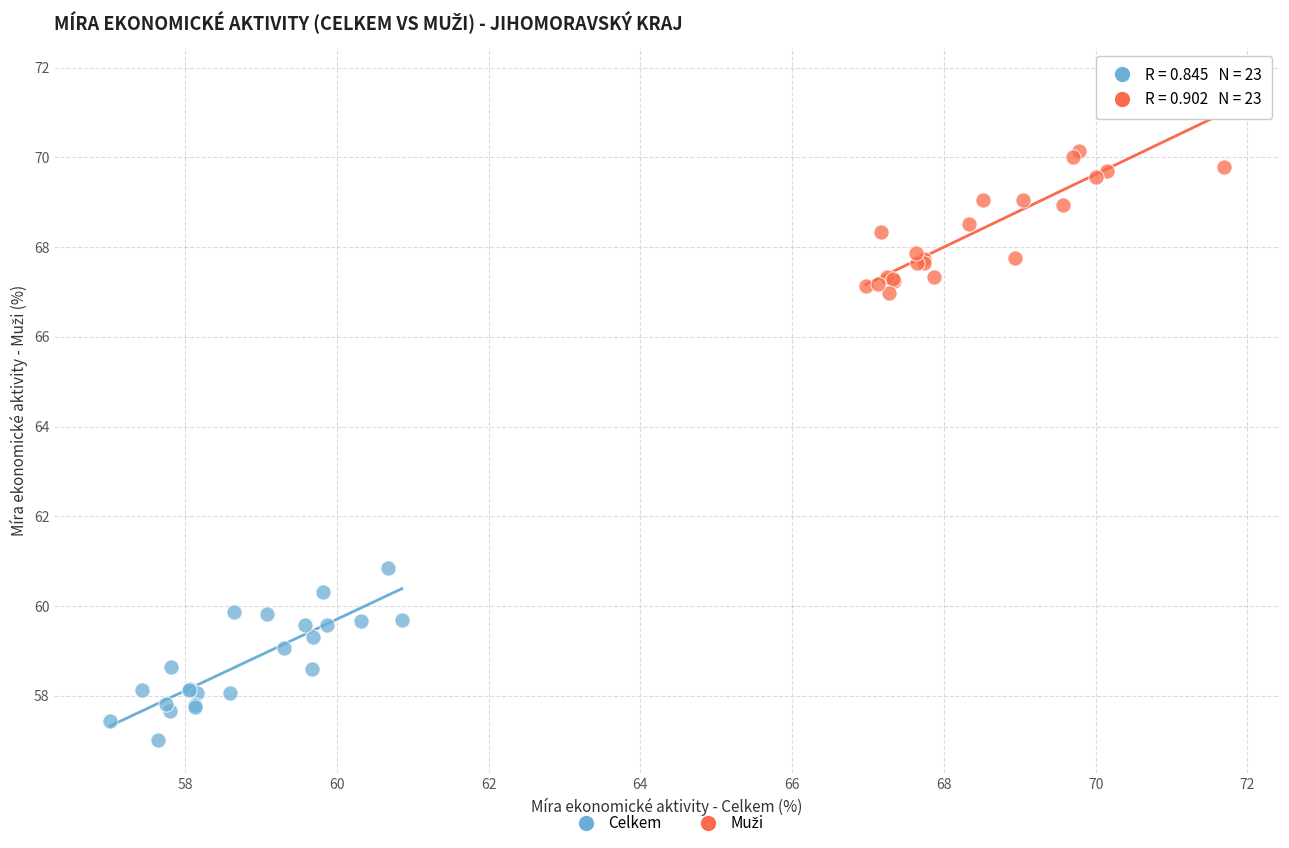

Which series reaches the minimum Y coordinate?

Celkem